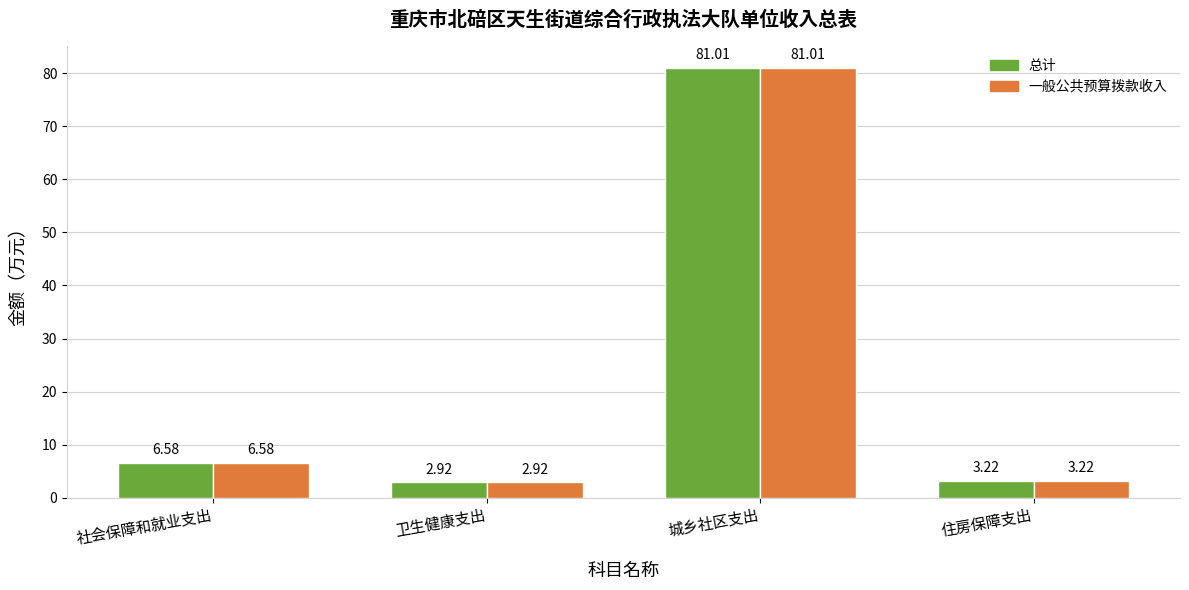

What is the sum of all 一般公共预算拨款收入 values?

93.7